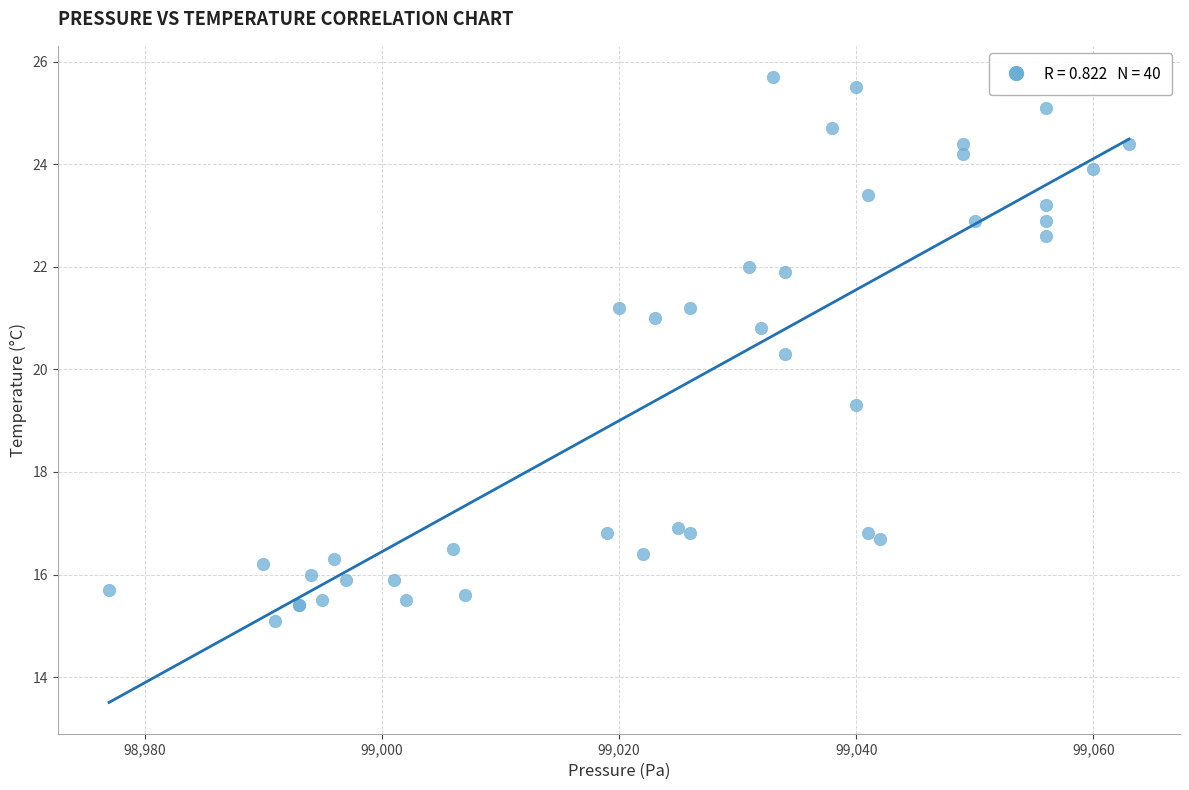

What Y value in the scatter plot is closest to 20?

20.3